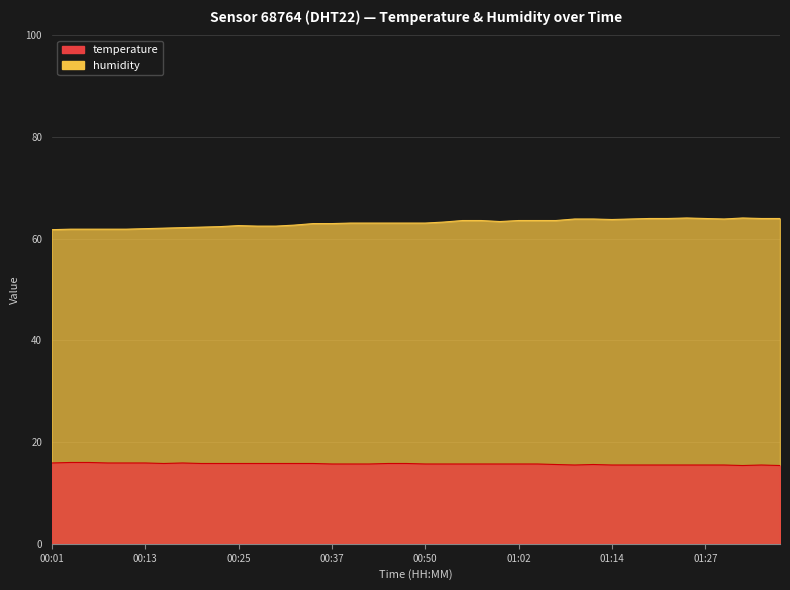

Which series has the largest range (max minus min)?

humidity